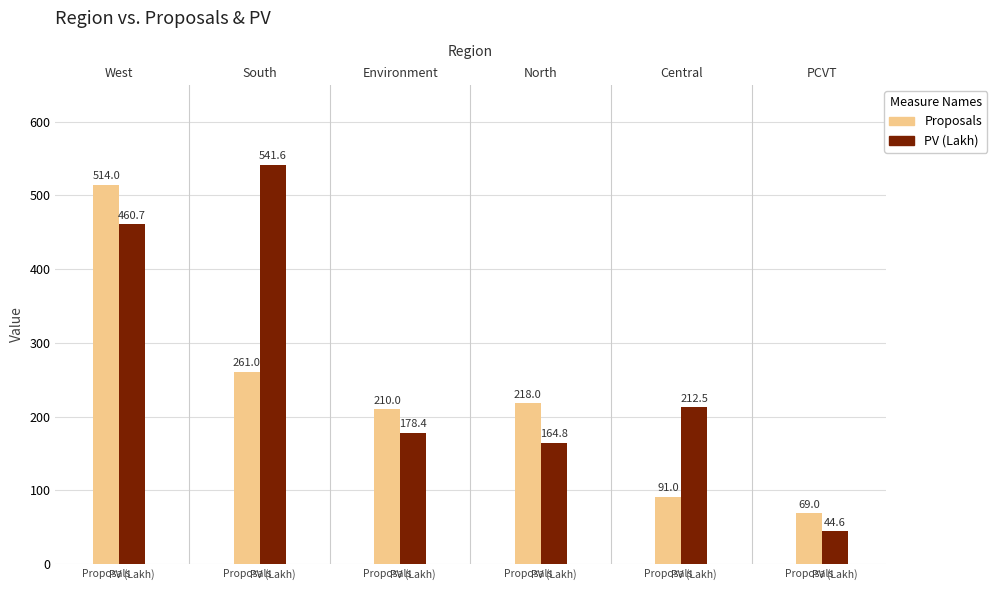

True or false: Proposals has a value of 337.0 at PV (Lakh).

False